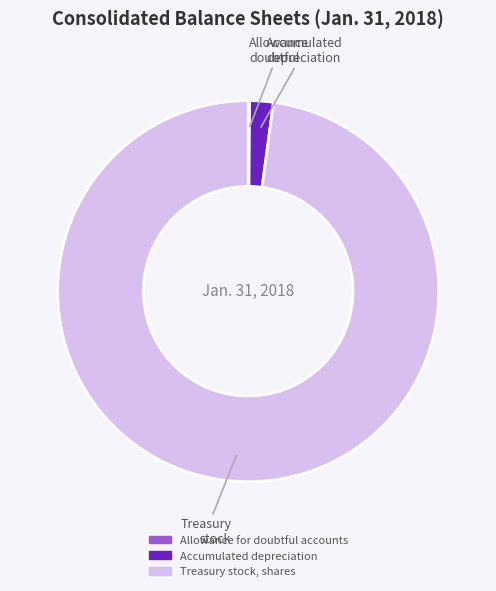

Does any single category account for the majority?

Yes